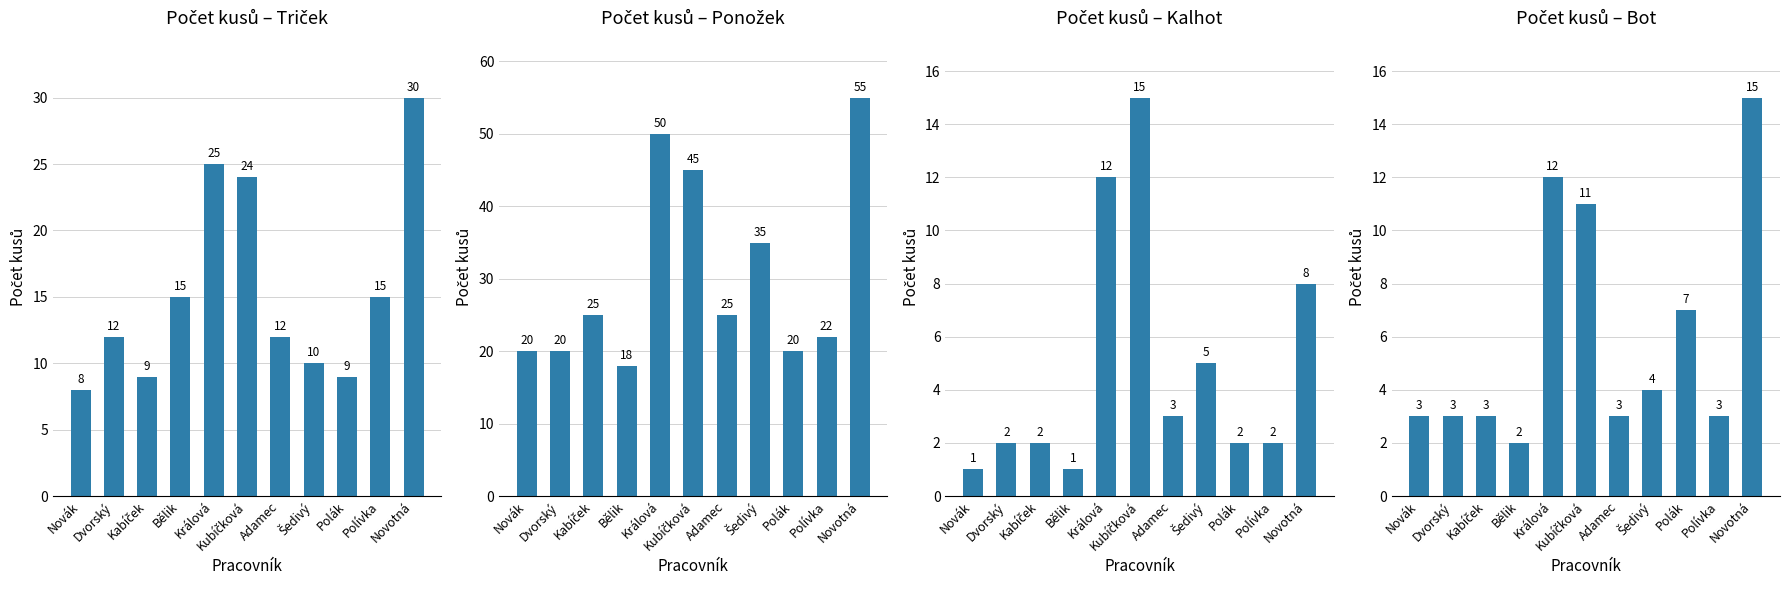

Reading left to right, list all the values displayed in this chart.

Triček: Novák=8	Dvorský=12	Kabíček=9	Bělik=15	Králová=25	Kubíčková=24	Adamec=12	Šedivý=10	Polák=9	Polívka=15	Novotná=30
Ponožek: Novák=20	Dvorský=20	Kabíček=25	Bělik=18	Králová=50	Kubíčková=45	Adamec=25	Šedivý=35	Polák=20	Polívka=22	Novotná=55
Kalhot: Novák=1	Dvorský=2	Kabíček=2	Bělik=1	Králová=12	Kubíčková=15	Adamec=3	Šedivý=5	Polák=2	Polívka=2	Novotná=8
Bot: Novák=3	Dvorský=3	Kabíček=3	Bělik=2	Králová=12	Kubíčková=11	Adamec=3	Šedivý=4	Polák=7	Polívka=3	Novotná=15